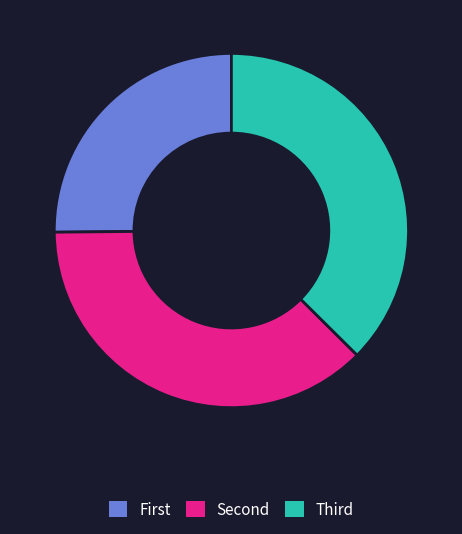

Is there any slice that represents more than half of the pie?

No